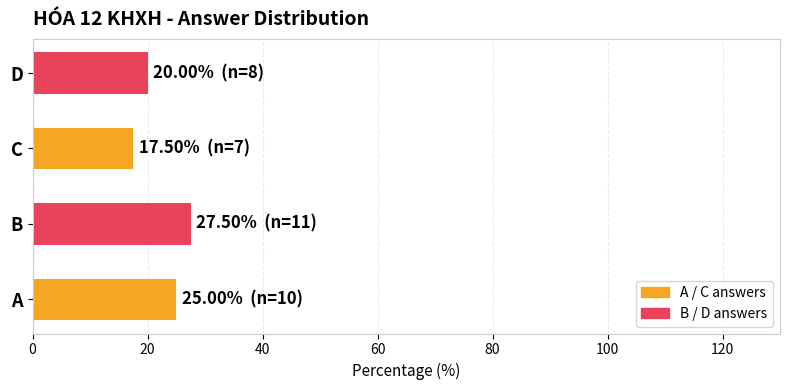

What is the average value?

22.5